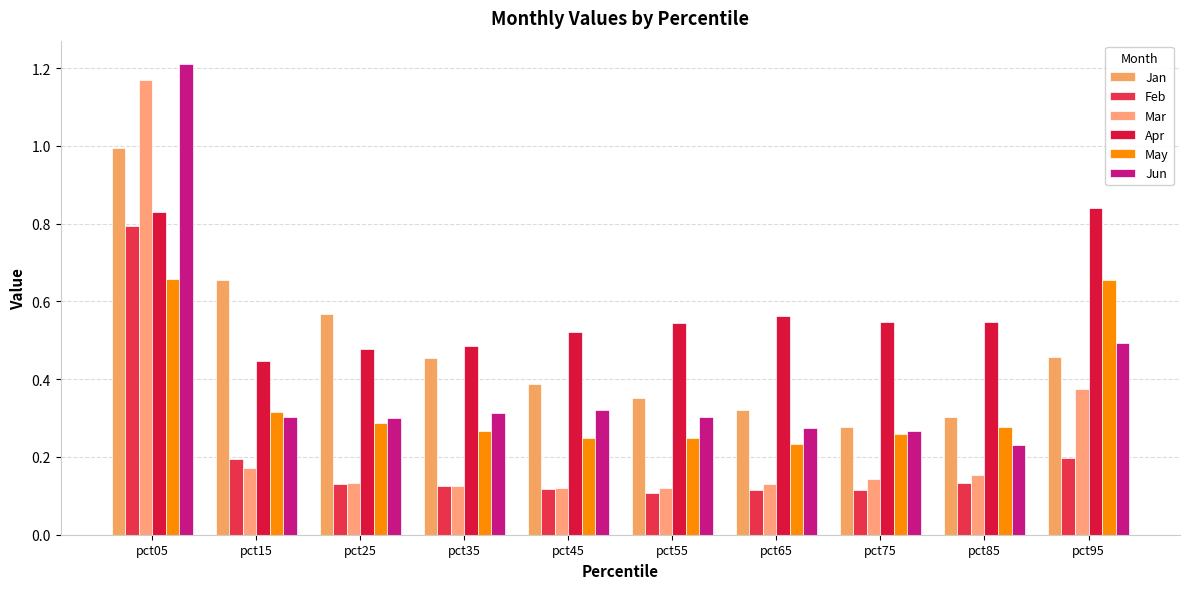

At which category is the sum across all series the highest?

pct05